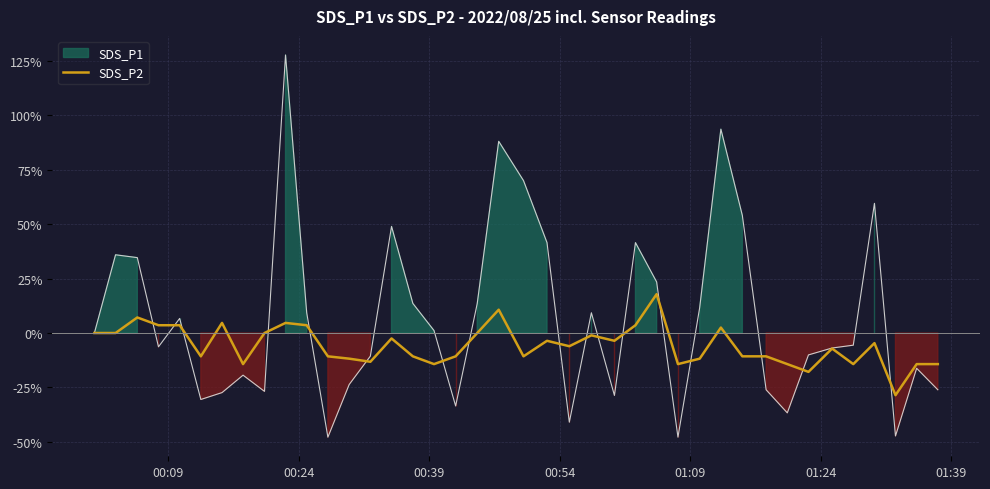

What is the minimum value for SDS_P2?

-28.6